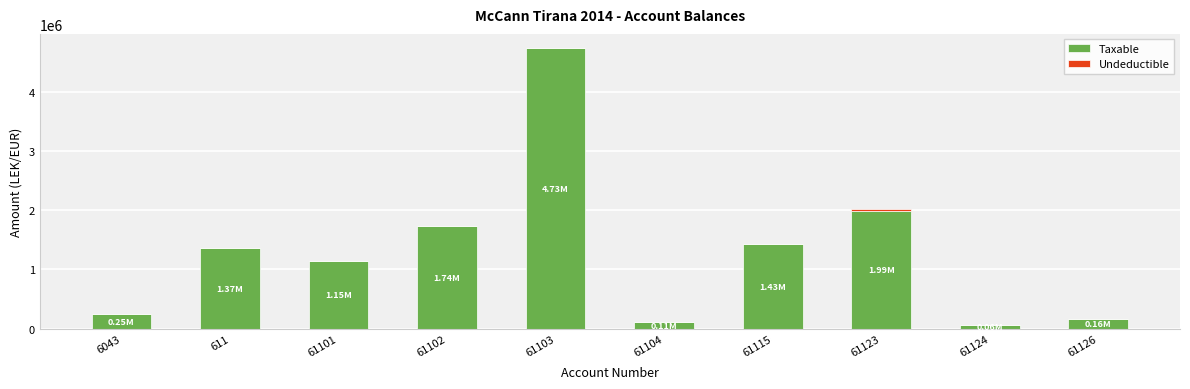

What is the total value across all series at 6043?

250227.1